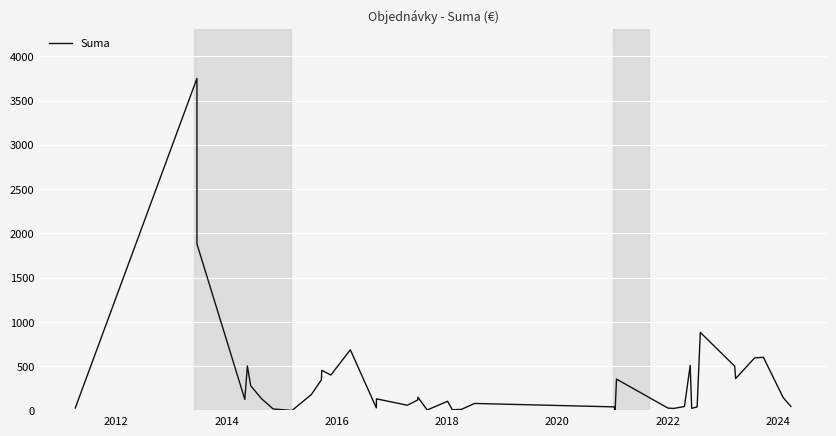

True or false: there are more than 1 points higher than both neighbors.

True